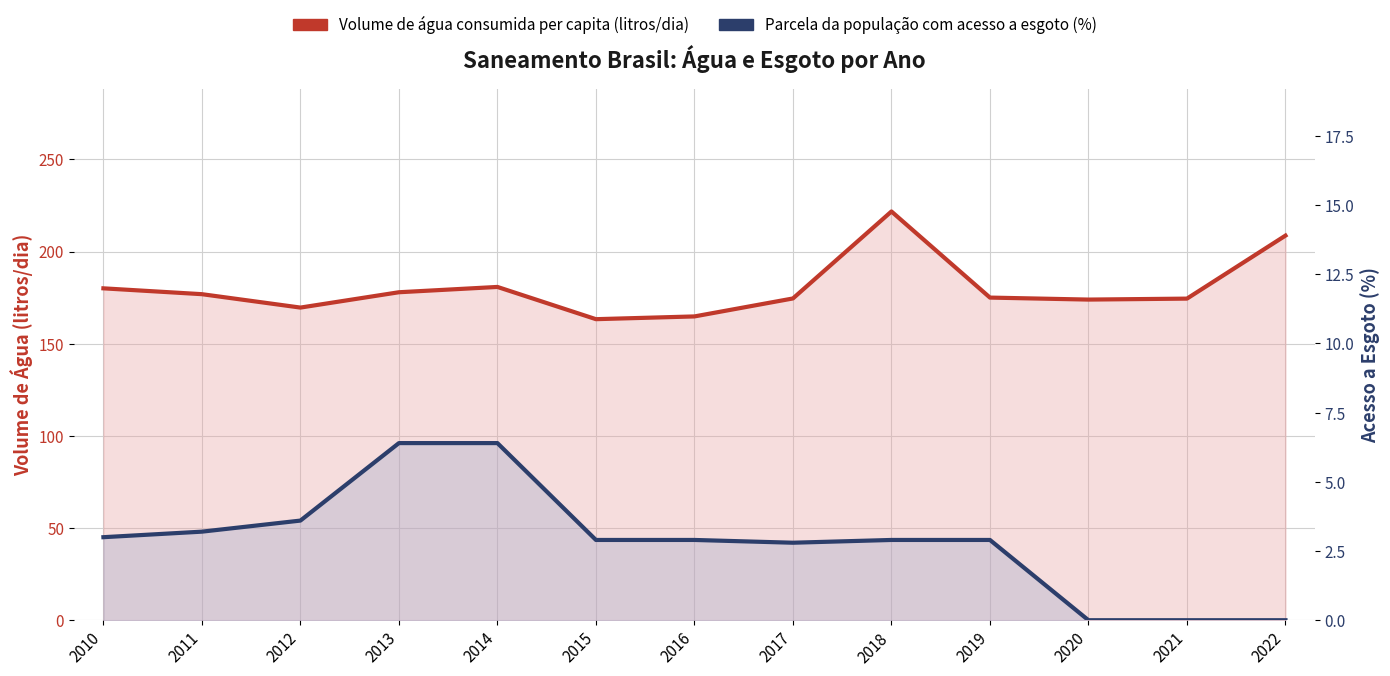

True or false: Parcela da população com acesso a esgoto (%) and Volume de água consumida per capita (litros/dia) cross at least once.

False